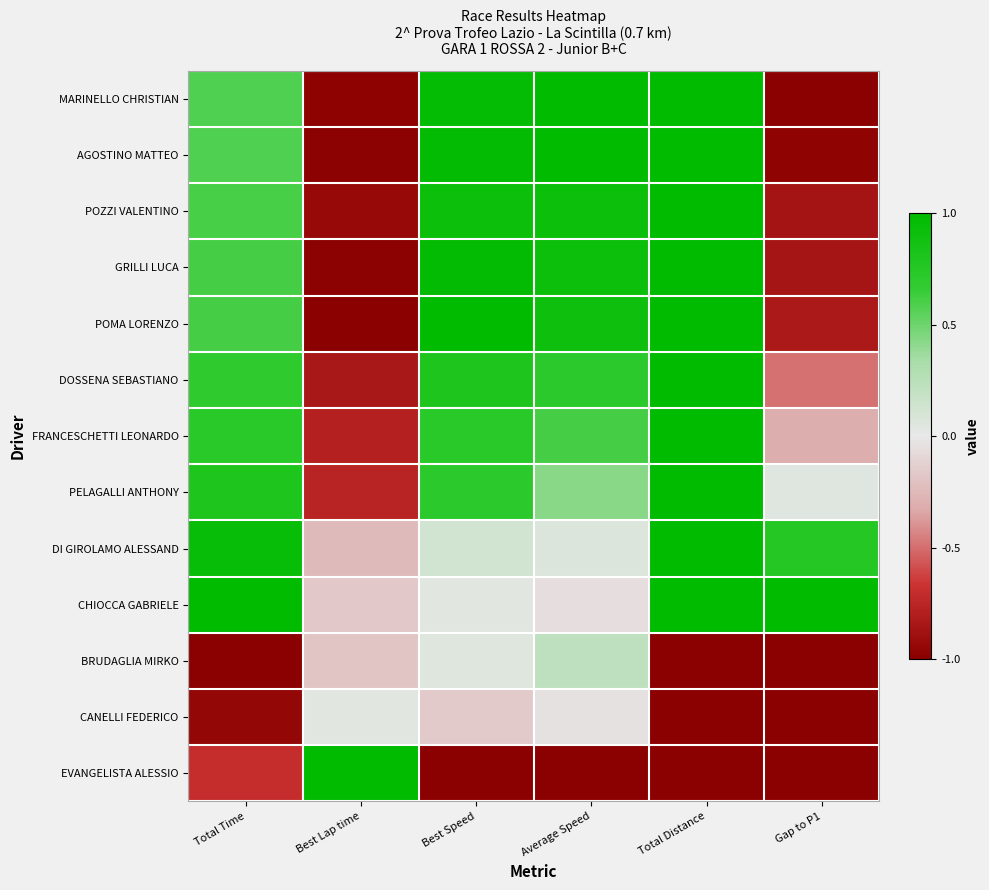

How many categories are shown in the chart?

6